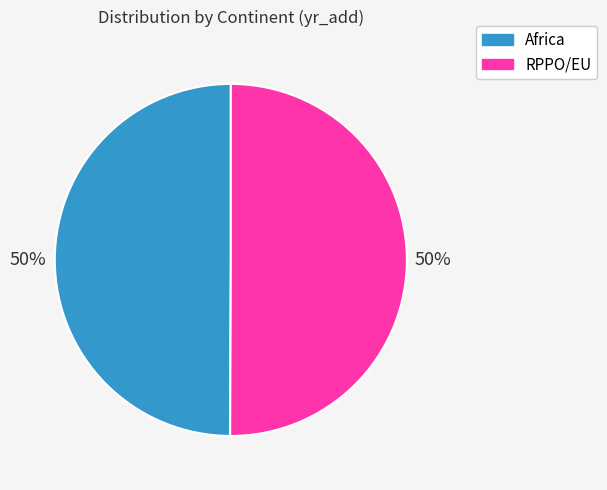

To the nearest percent, what is the combined percentage of Africa and RPPO/EU?

100%